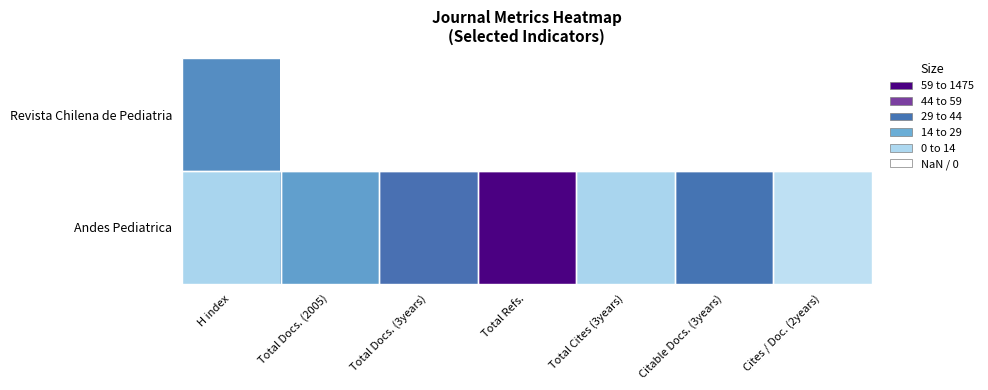

At how many categories does at least one series exceed 158?

2